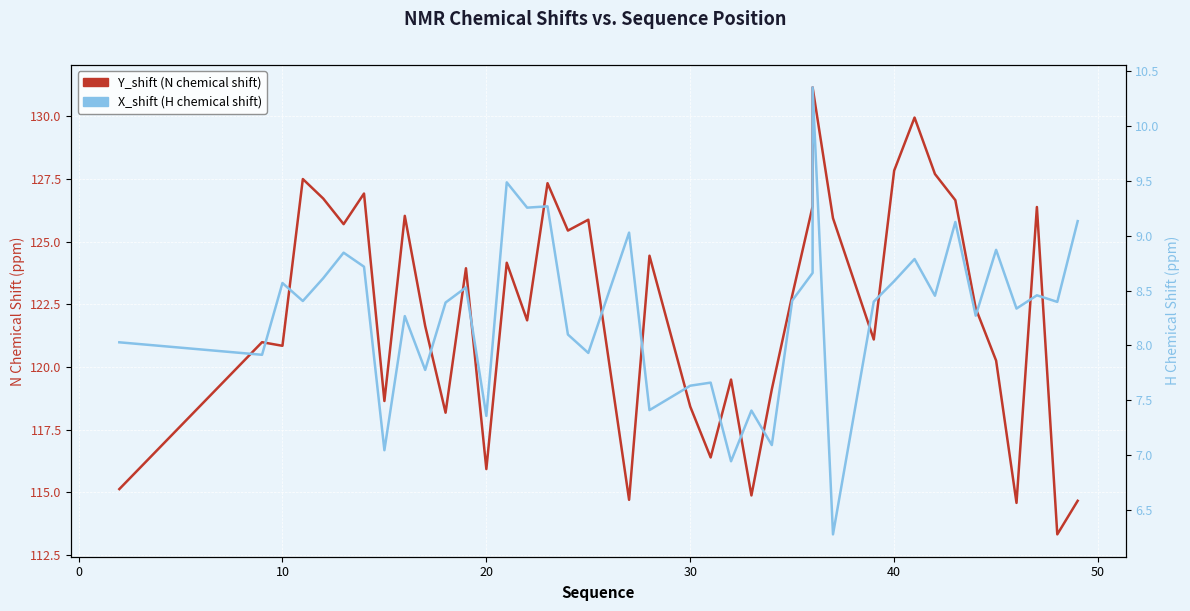

True or false: Y_shift (N) and X_shift (H) intersect in this chart.

False